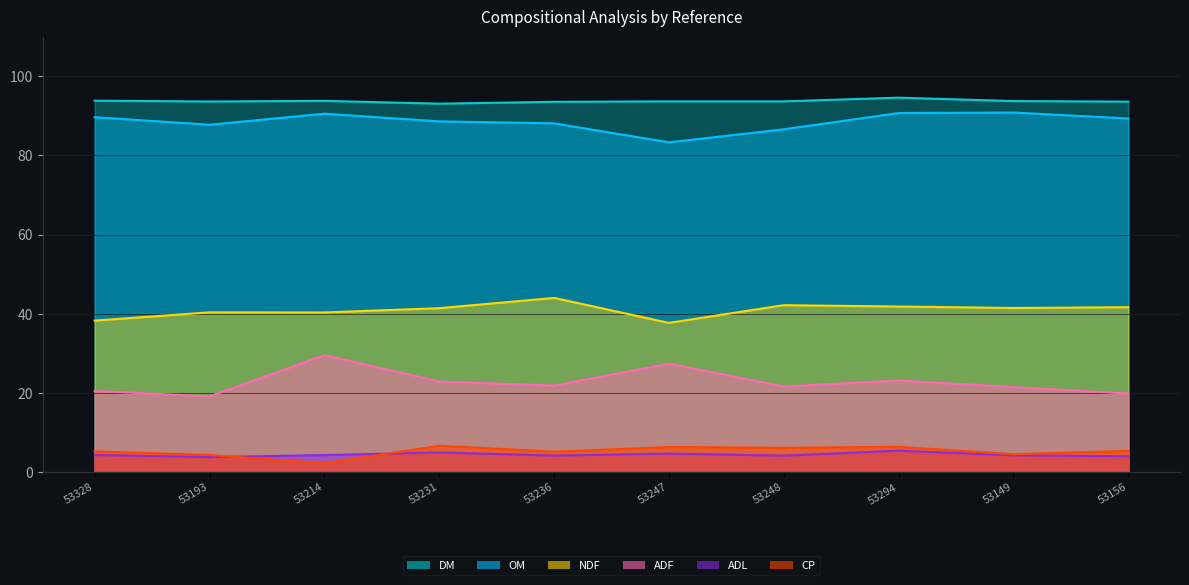

Is the value of CP at 53156 greater than the value of ADL at 53247?

Yes